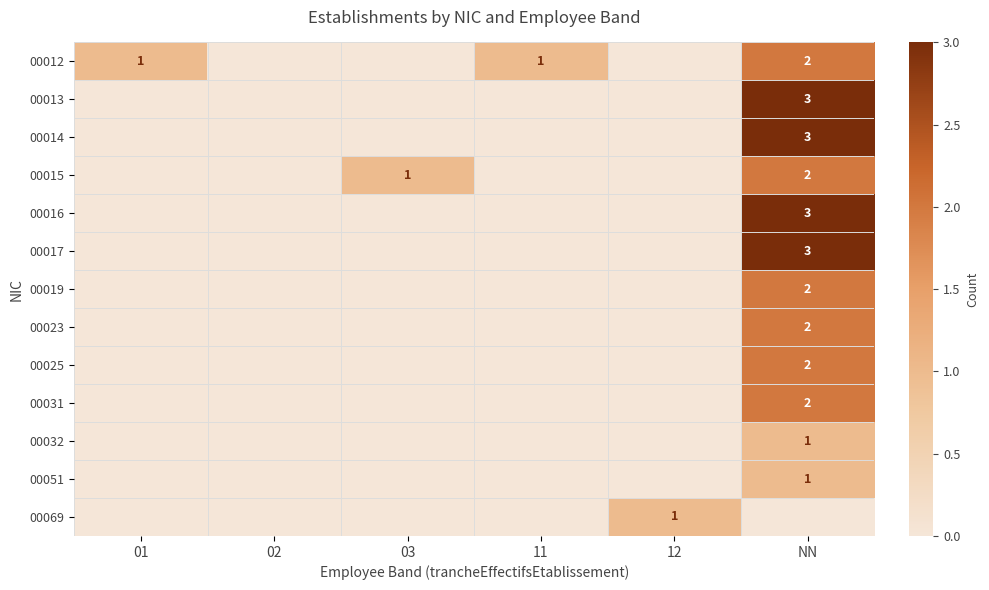

Rank the categories by 00025 value from highest to lowest.

NN, 01, 02, 03, 11, 12